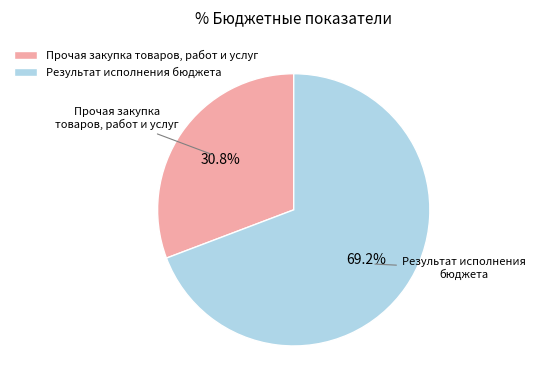

What portion of the pie excludes Прочая закупка товаров, работ и услуг?

69.2%